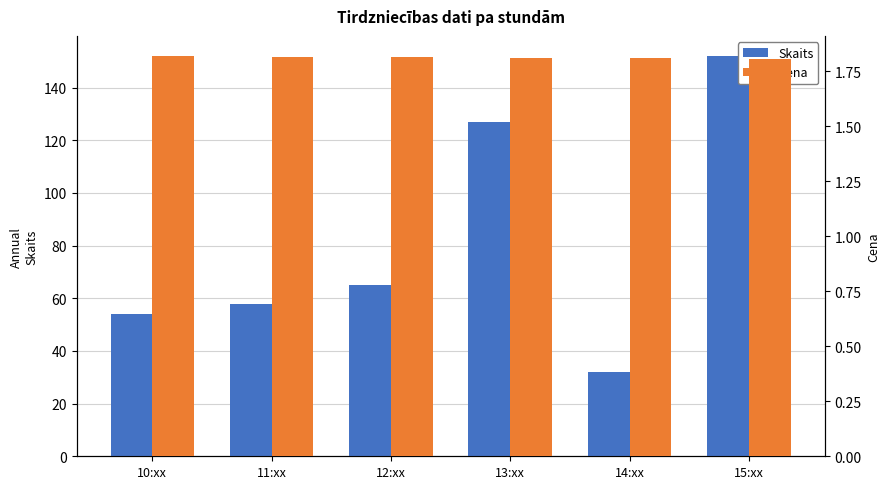

Are the bars horizontal?

No